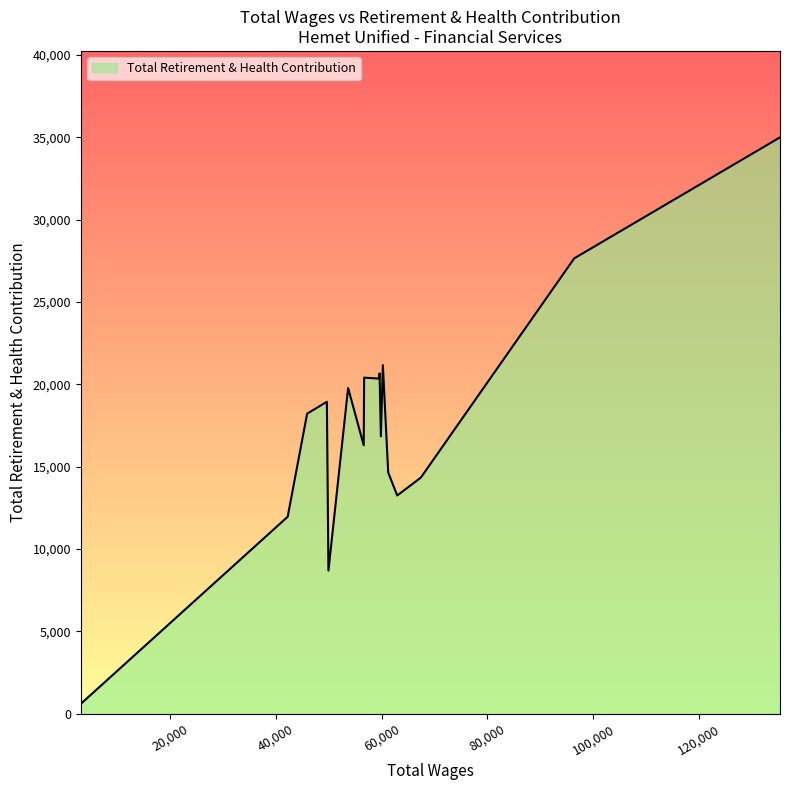

What is the maximum value shown in the chart?

35004